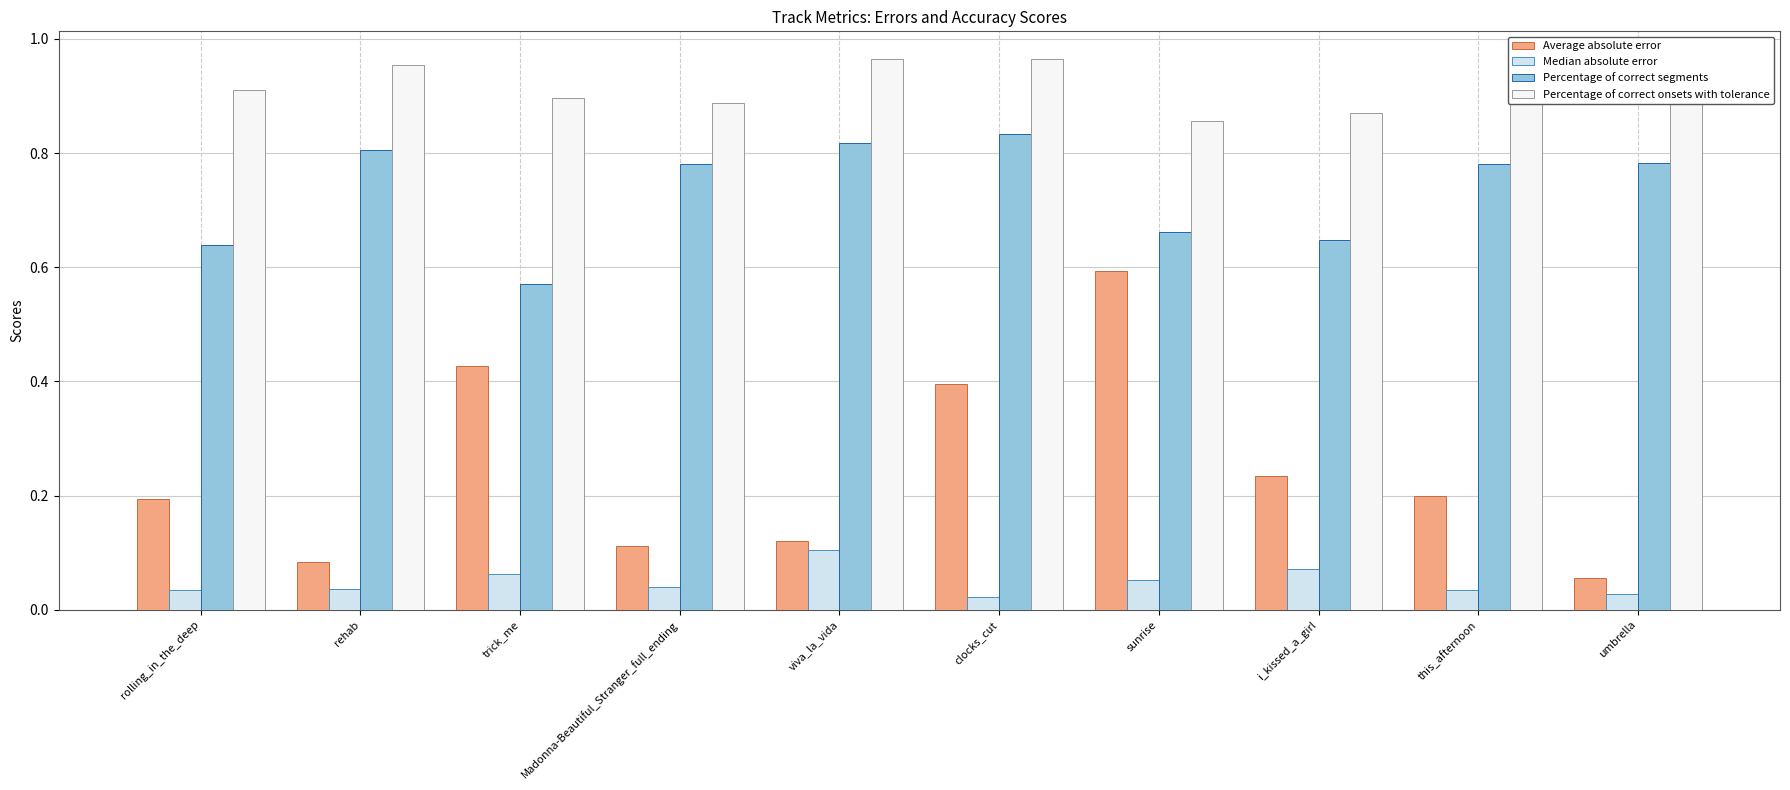

What are all the series names shown in the legend?

Average absolute error, Median absolute error, Percentage of correct segments, Percentage of correct onsets with tolerance